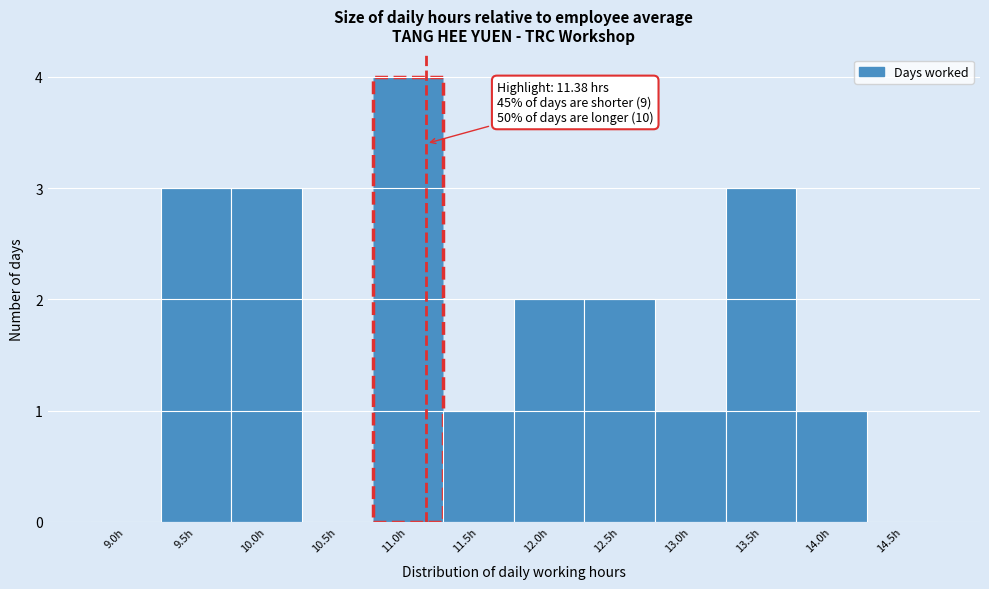

Reading left to right, list all the values displayed in this chart.

9.0h=0	9.5h=3	10.0h=3	10.5h=0	11.0h=4	11.5h=1	12.0h=2	12.5h=2	13.0h=1	13.5h=3	14.0h=1	14.5h=0